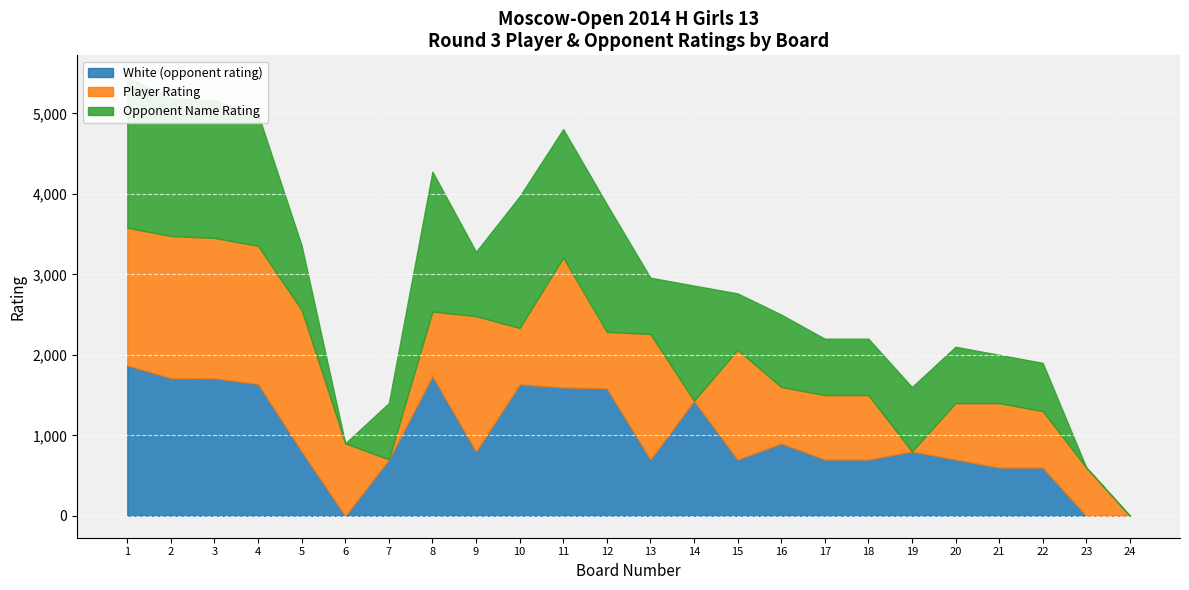

Which series has the largest range (max minus min)?

White (opponent rating)